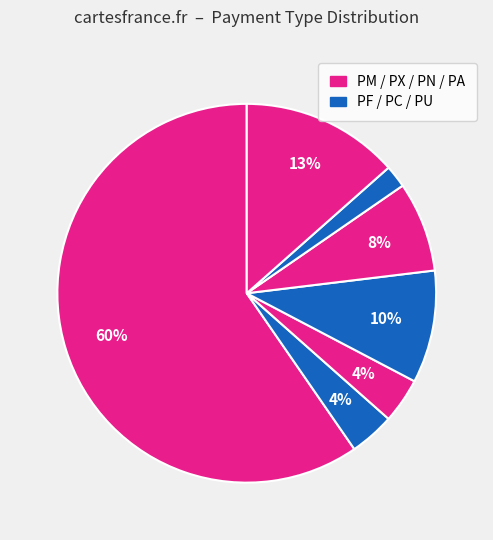

Which category has the biggest portion of the pie?

PM